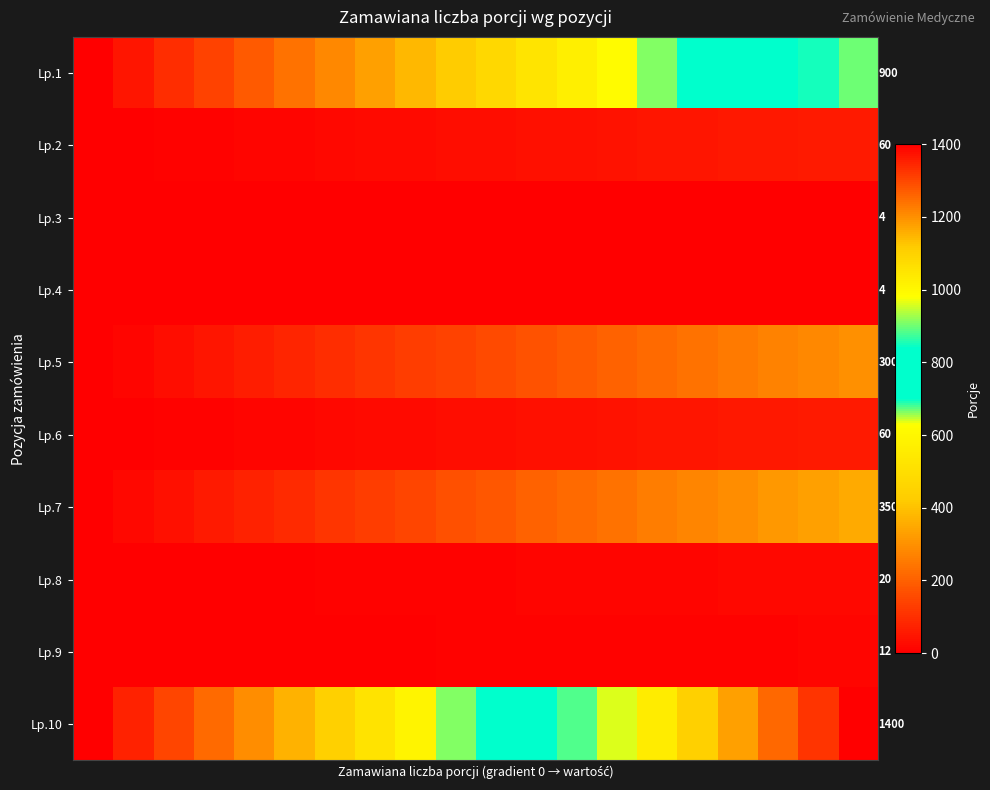

How many positive values does the Lp.1 series have?

19